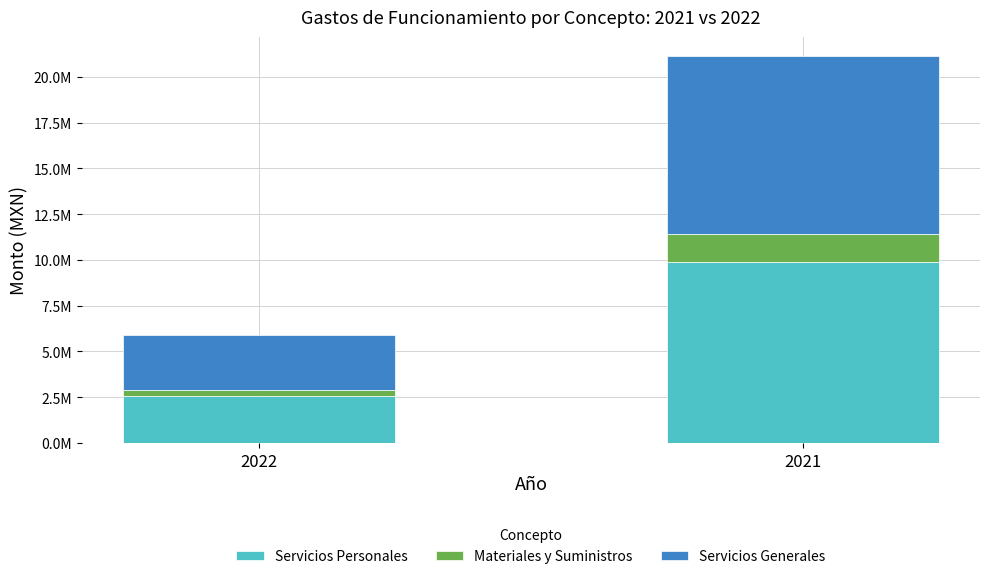

The value of Servicios Generales at 2021 is 9727311.6. True or false?

True